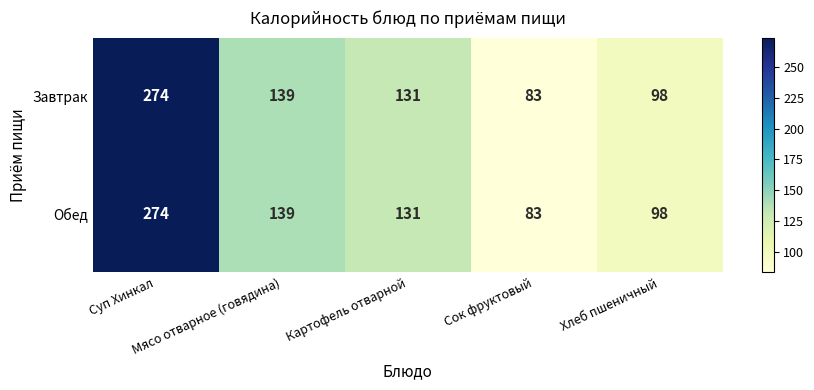

What is the highest value of the Обед series?

274